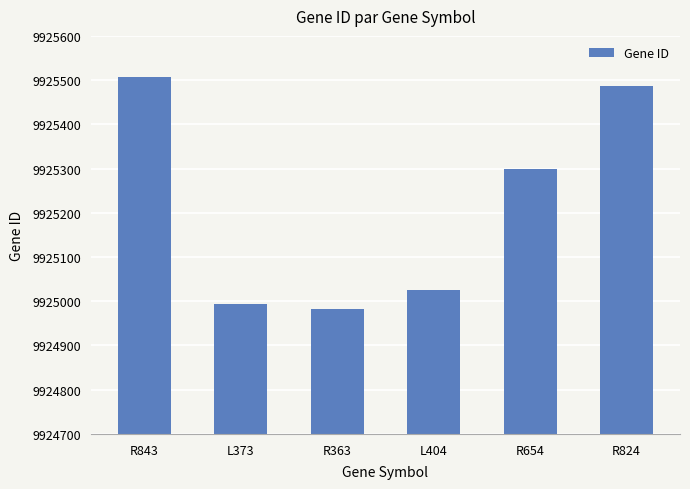

What is the greatest value displayed?

9925507